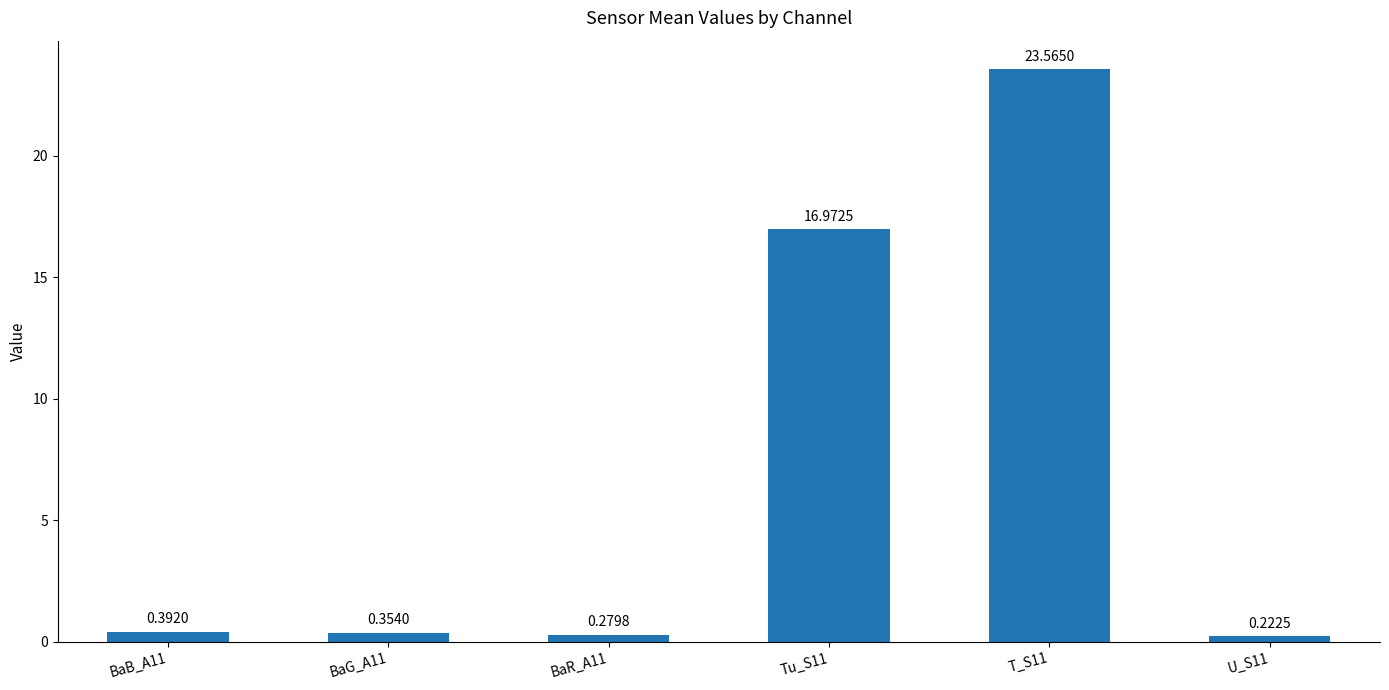

Where is the data nearest to the value 11?

Tu_S11